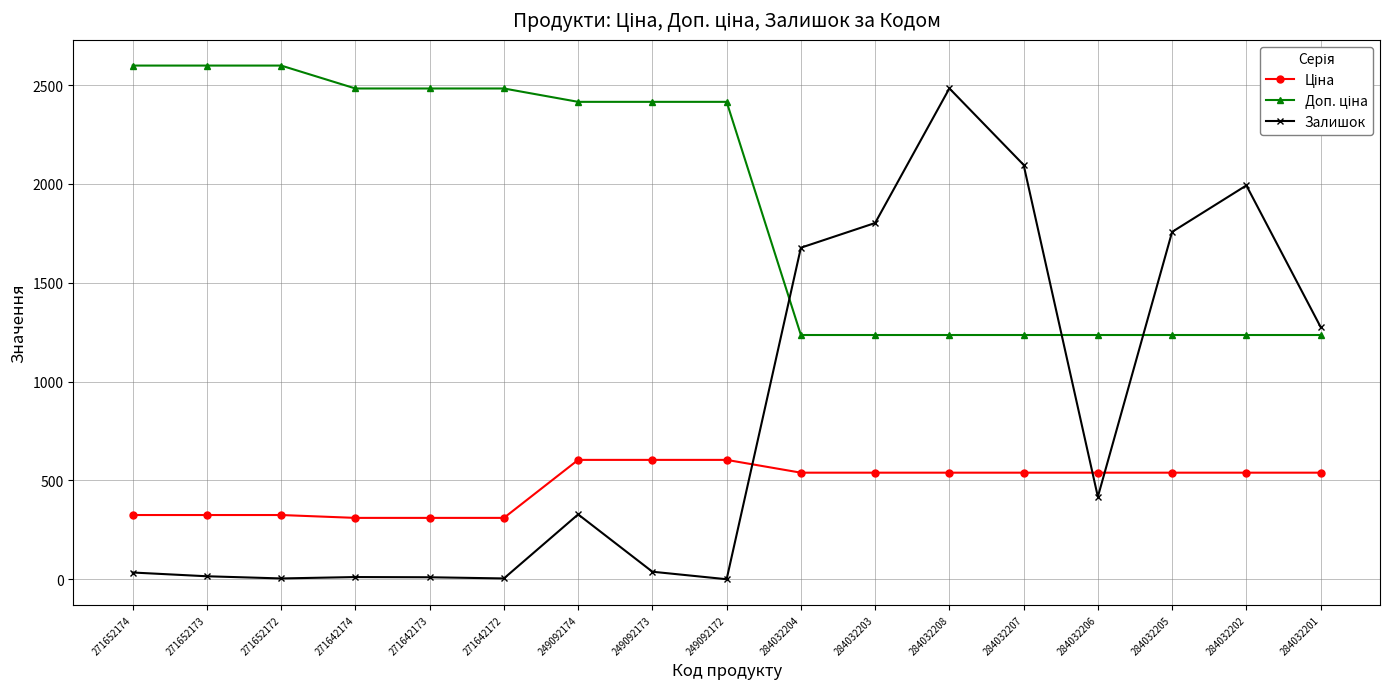

What position from the left is 271652174?

1